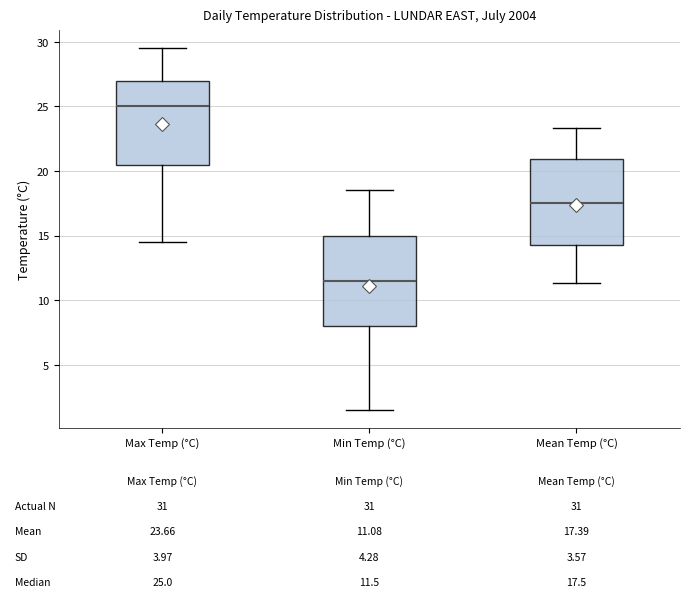

Which box's median line is the lowest?

Min Temp (°C)